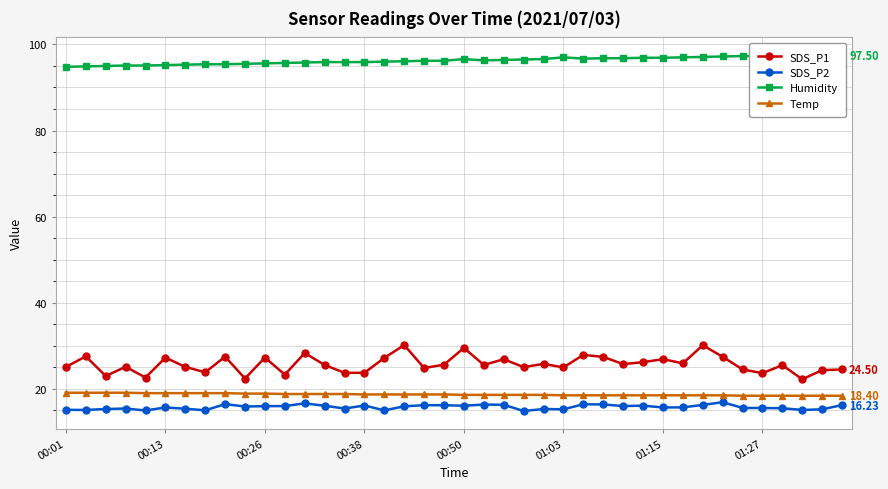

True or false: SDS_P1 and SDS_P2 cross at least once.

False